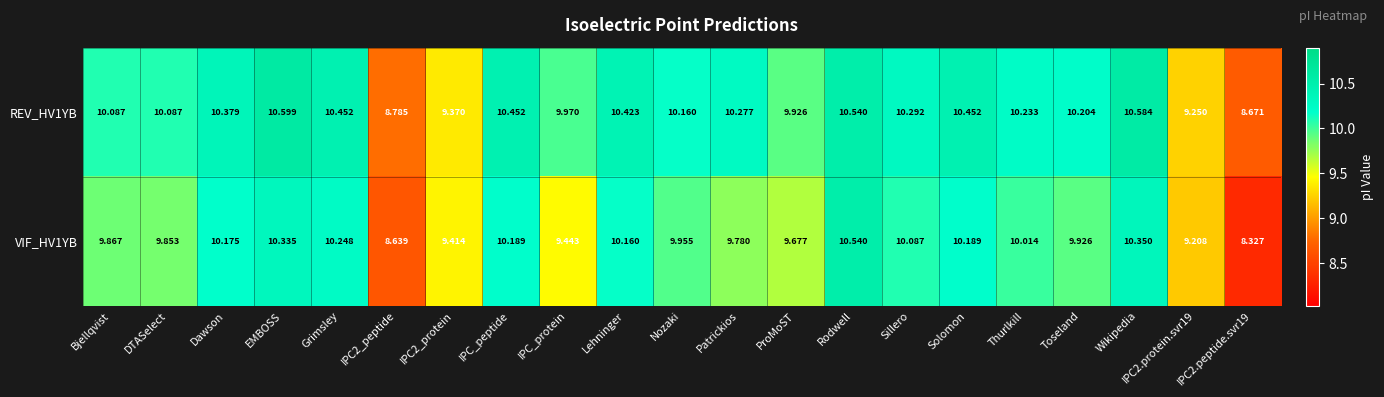

Where does the REV_HV1YB series first go above 10?

Bjellqvist